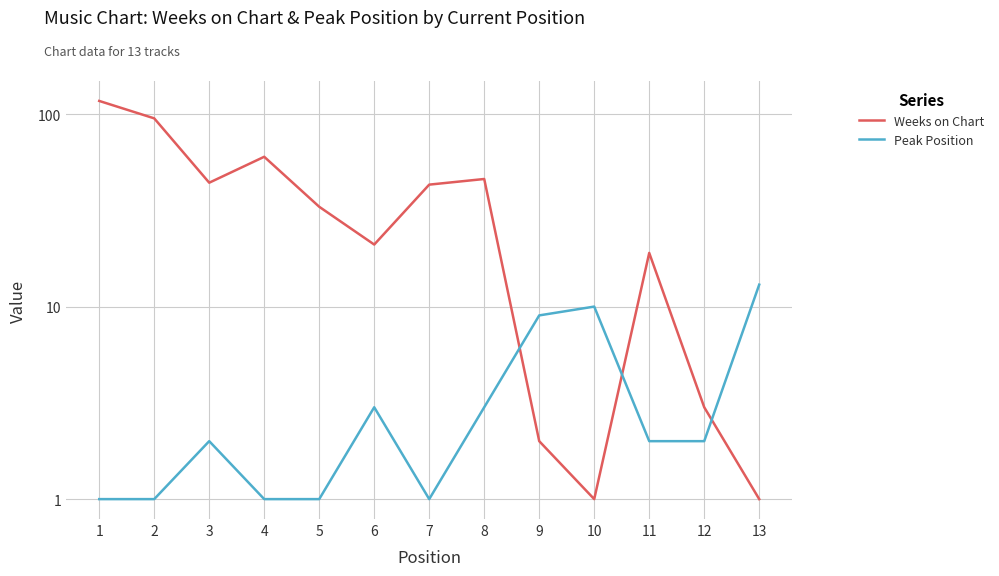

How many interior local valleys does the Peak Position series have?

1